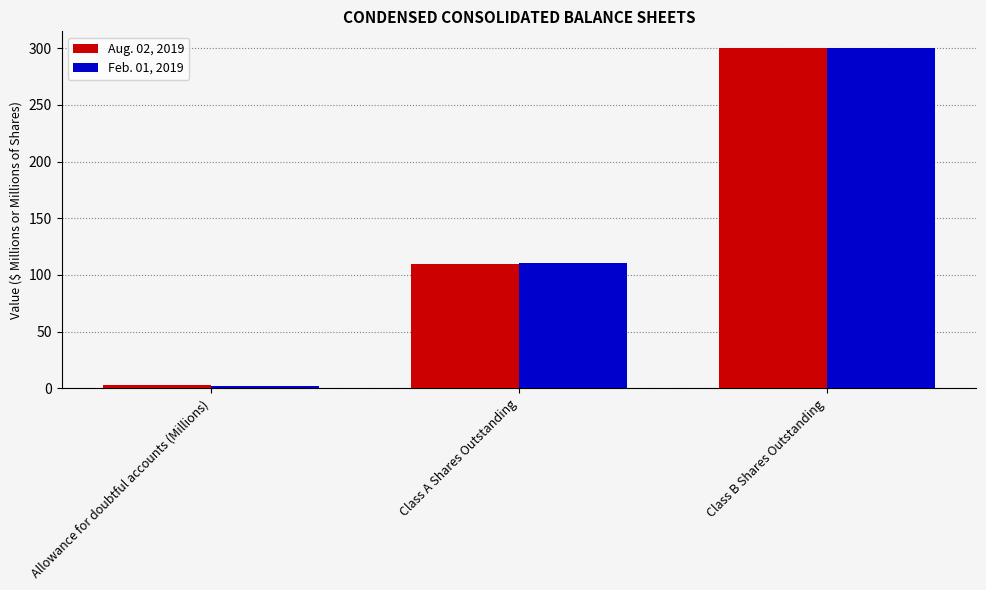

True or false: Aug. 02, 2019 has a value of 300.0 at Class B Shares Outstanding.

True